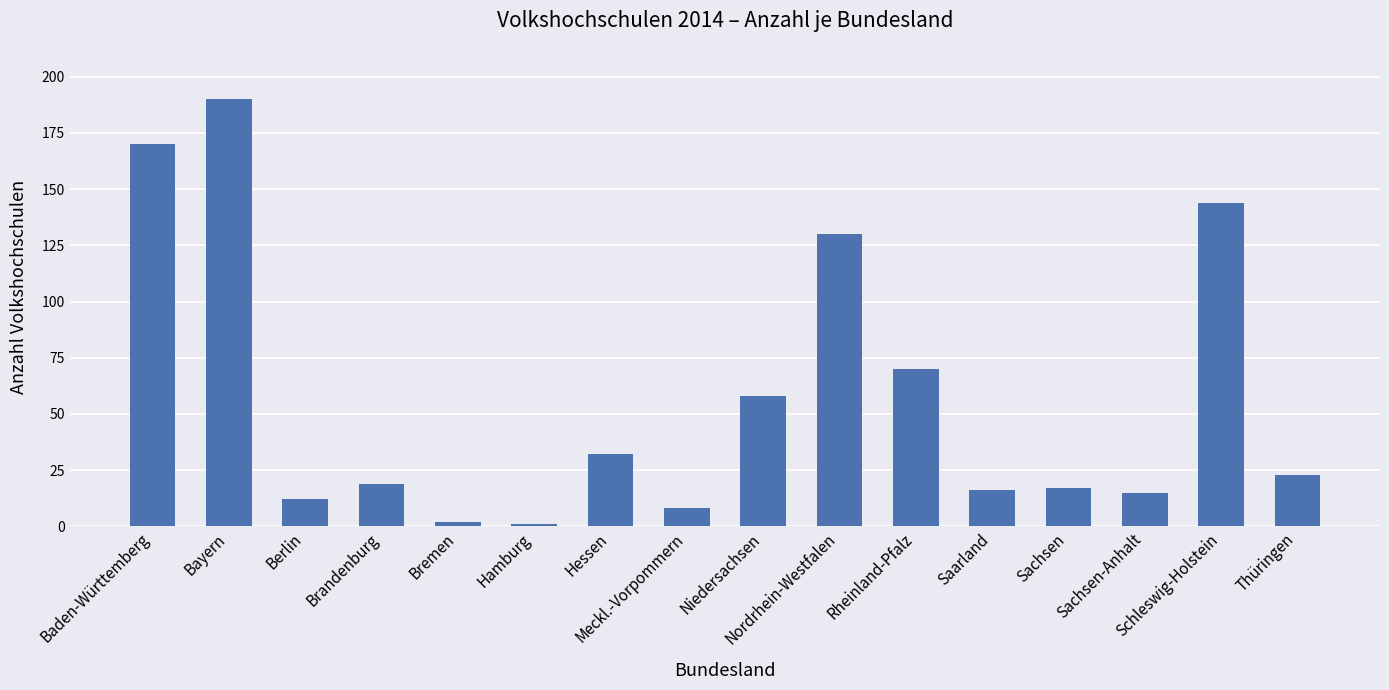

What is the label of the 6th bar from the left?

Hamburg